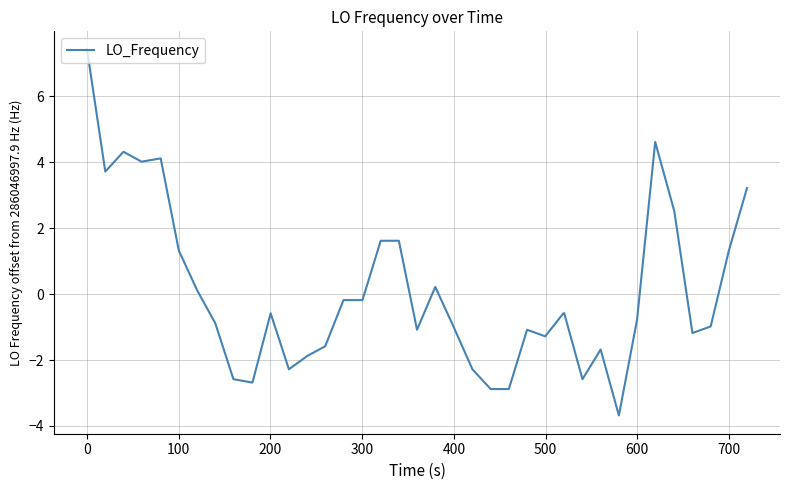

What is the minimum value shown in the chart?

-3.7